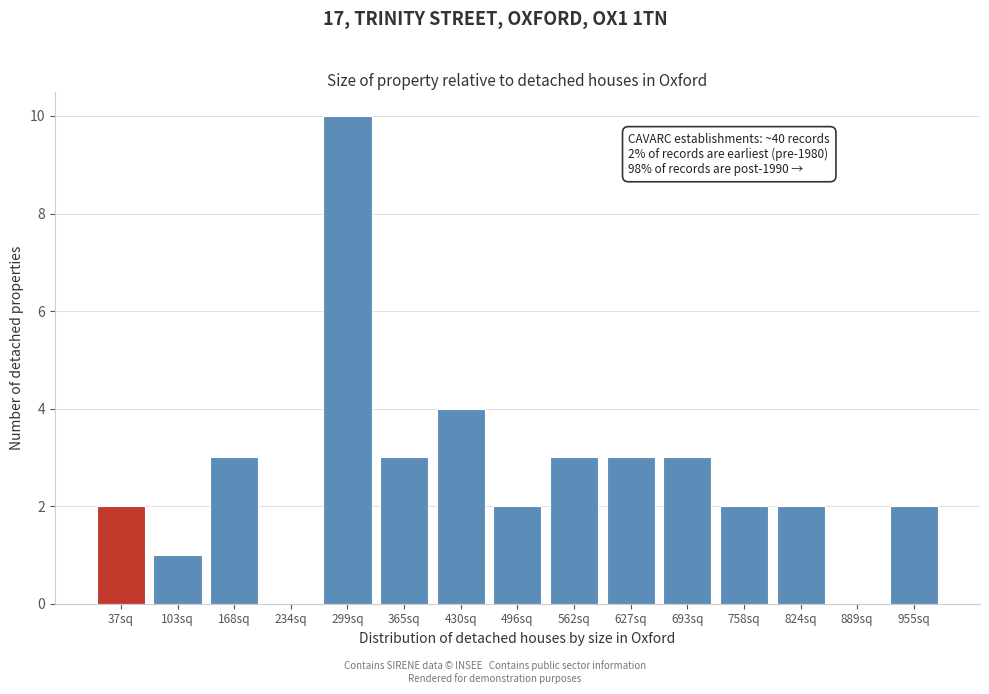

Reading right to left, transcribe all the data shown in this chart.

955sq=2	889sq=0	824sq=2	758sq=2	693sq=3	627sq=3	562sq=3	496sq=2	430sq=4	365sq=3	299sq=10	234sq=0	168sq=3	103sq=1	37sq=2